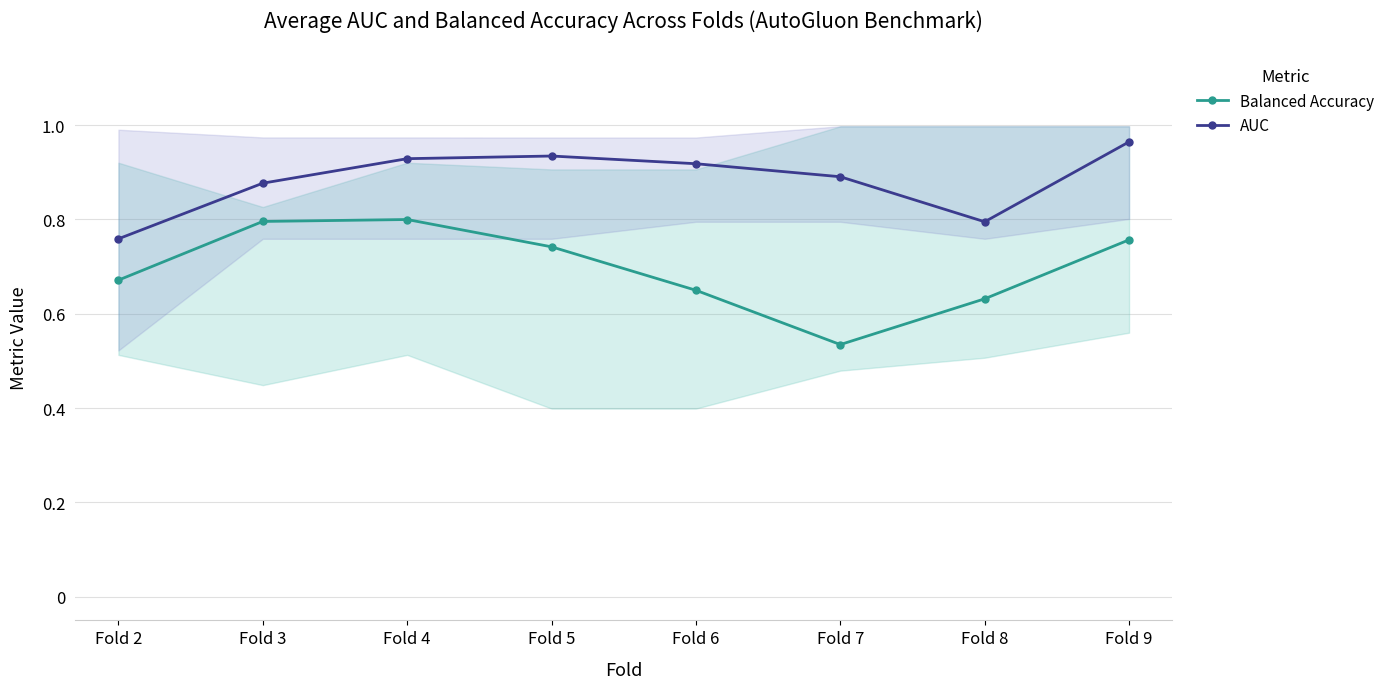

Is it true that AUC equals 0.6 at Fold 5?

False